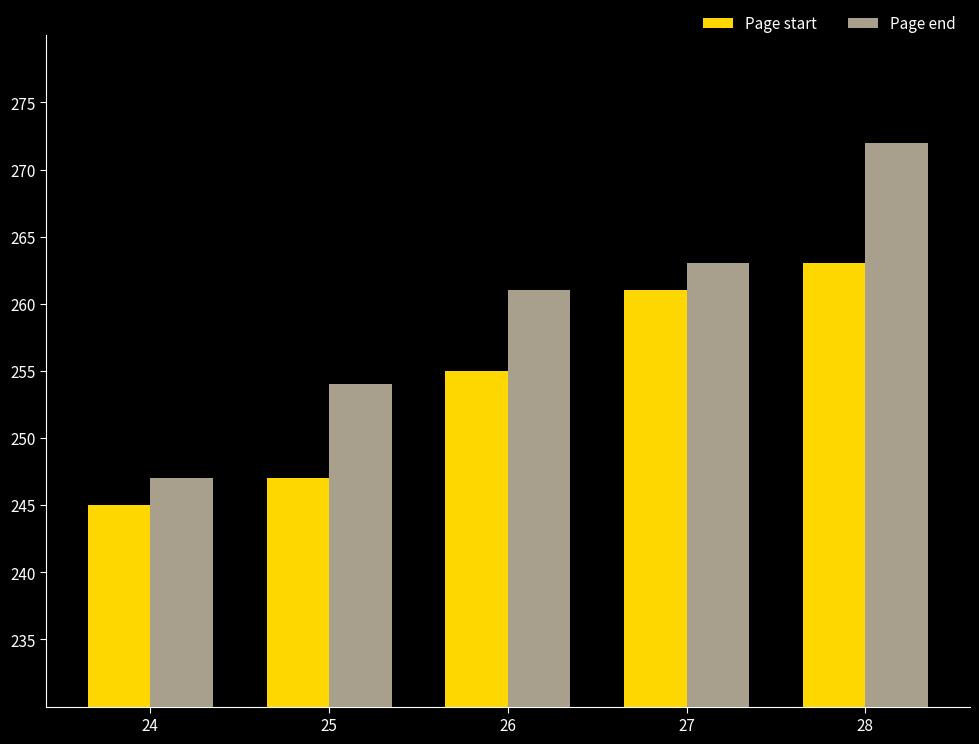

What is the value of the Page start bar at the 3rd from the left?

255